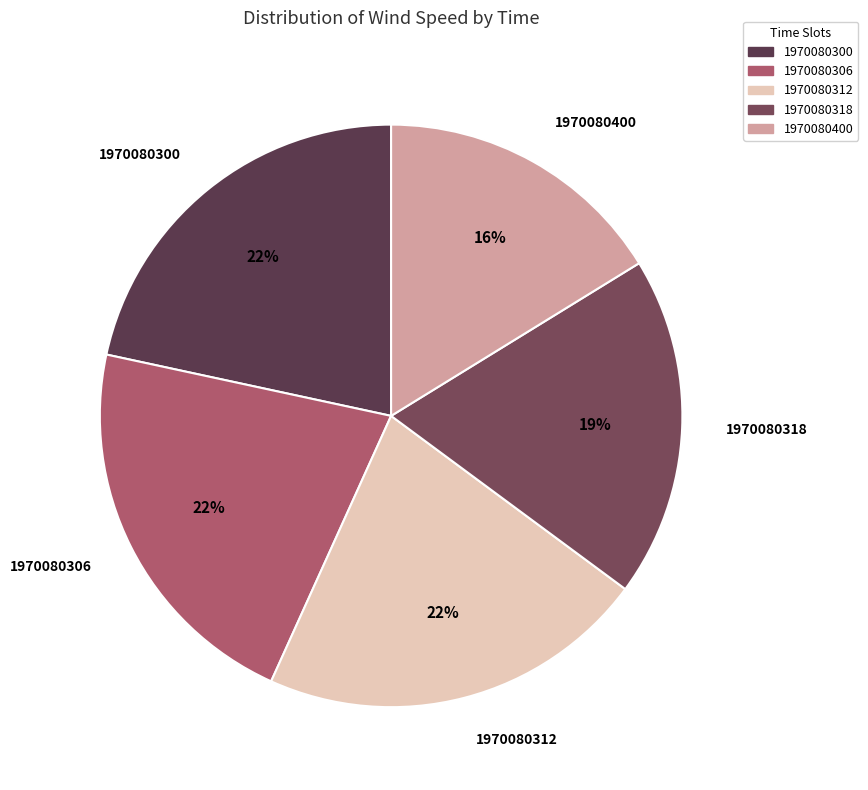

How many slices are in this pie chart?

5